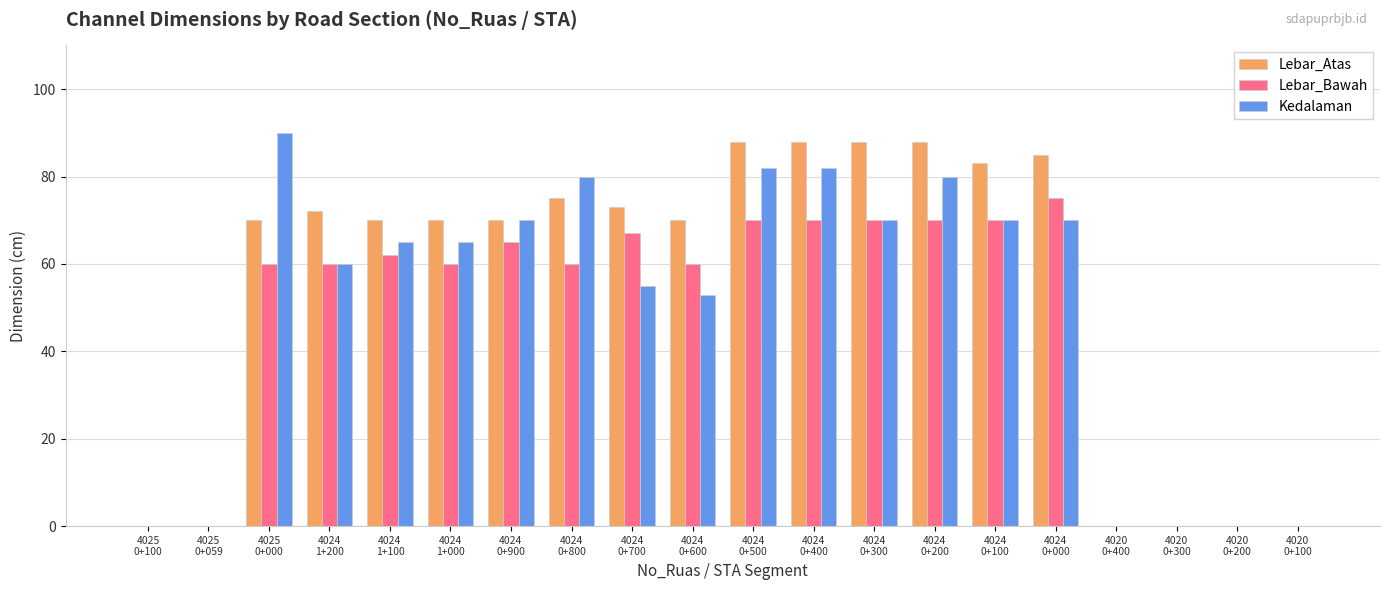

True or false: Kedalaman has a value of 82 at 4024
0+400.

True